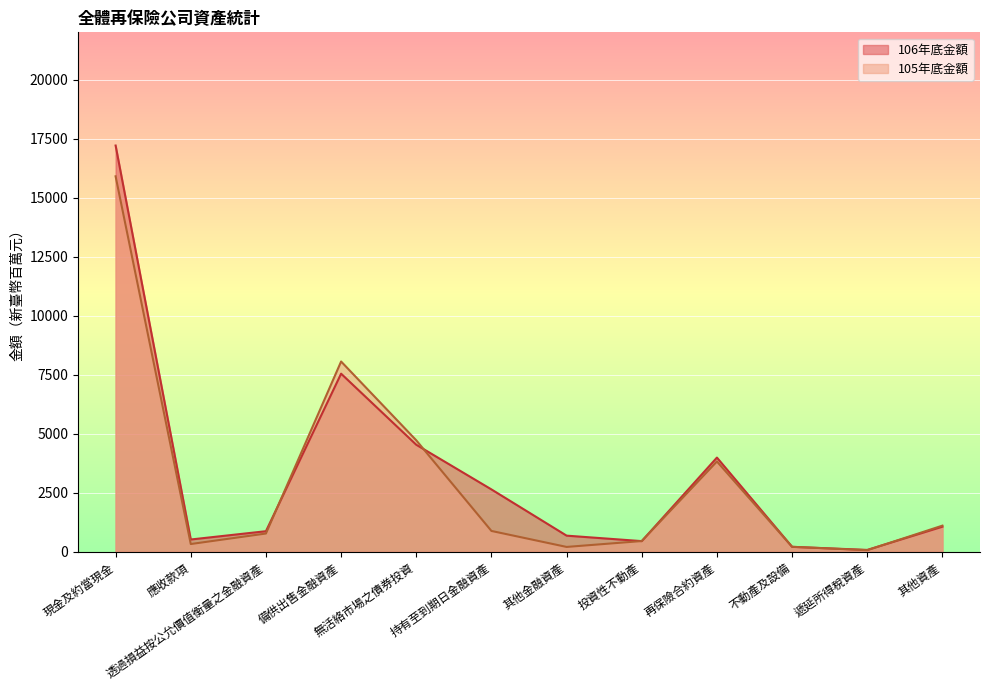

After their last crossing, which series has the higher values: 105年底金額 or 106年底金額?

105年底金額